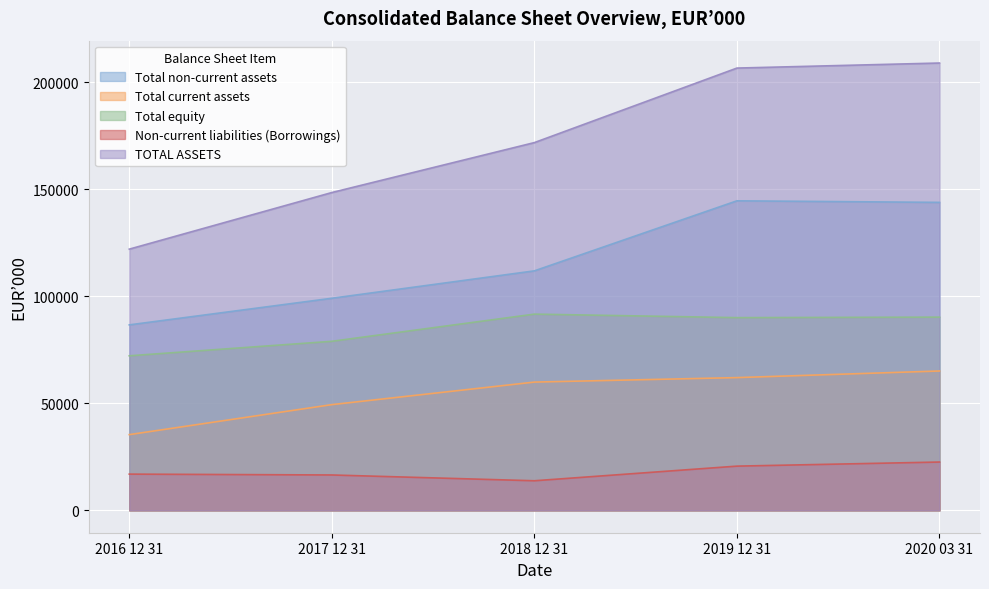

How many values in the TOTAL ASSETS series are below 171890?

2